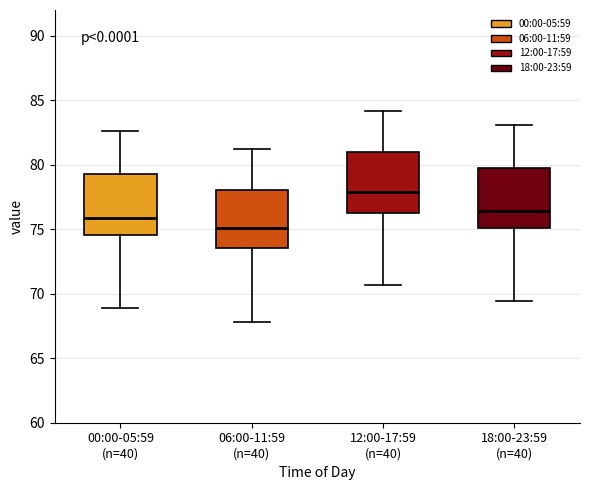

Reading left to right, transcribe this box plot: for each box, give where its median line is, the range the box spans, and where its two whiskers end, as read against the y-axis. The values are not printed on the chart, so give them approximately, as read against the axis.

00:00-05:59 (n=40): median 76.0, box 74.5 to 79.5, whiskers 69.0 to 82.5
06:00-11:59 (n=40): median 75.0, box 73.5 to 78.0, whiskers 68.0 to 81.0
12:00-17:59 (n=40): median 78.0, box 76.5 to 81.0, whiskers 70.5 to 84.0
18:00-23:59 (n=40): median 76.5, box 75.0 to 80.0, whiskers 69.5 to 83.0